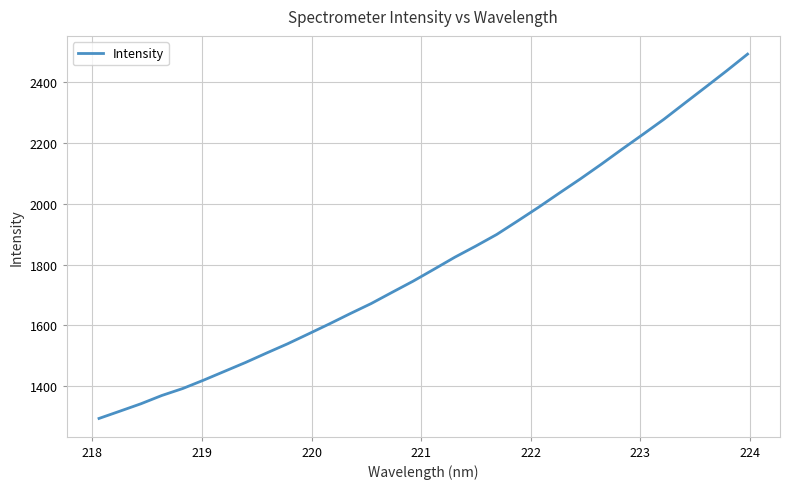

What is the maximum value shown in the chart?

2492.6